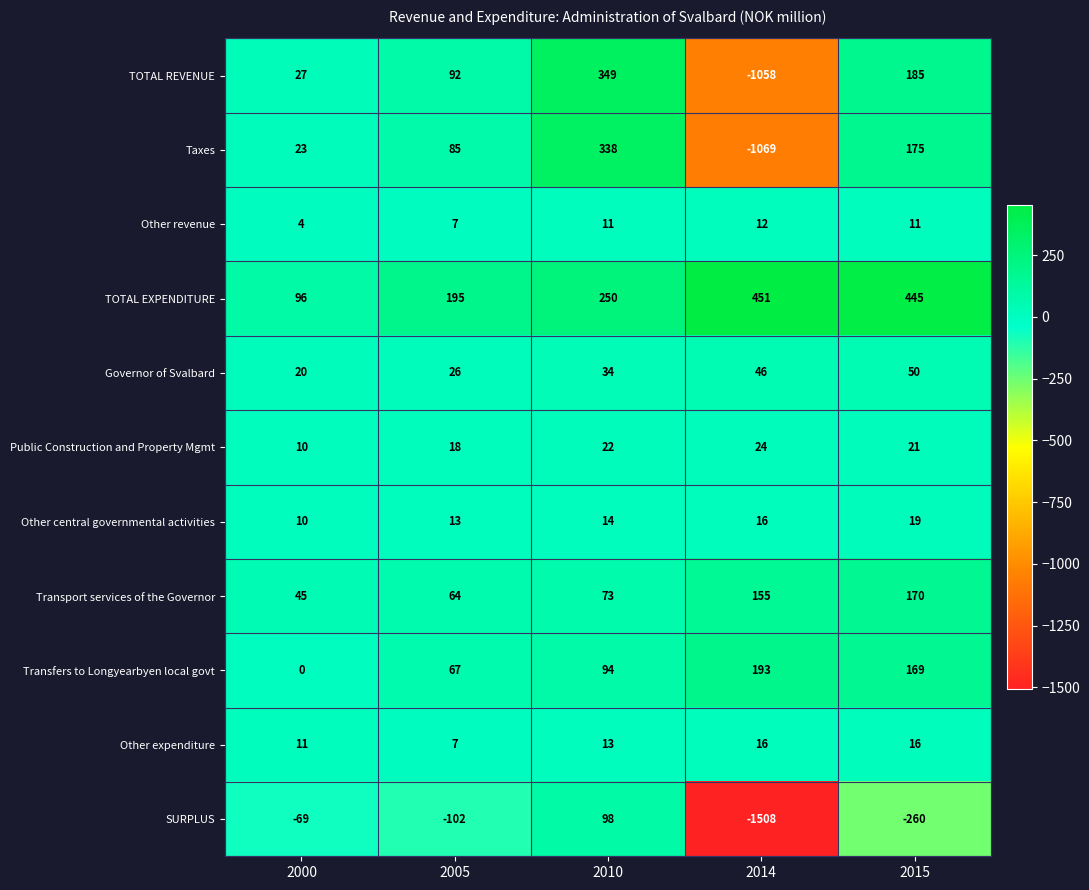

At which category is the sum across all series the highest?

2010